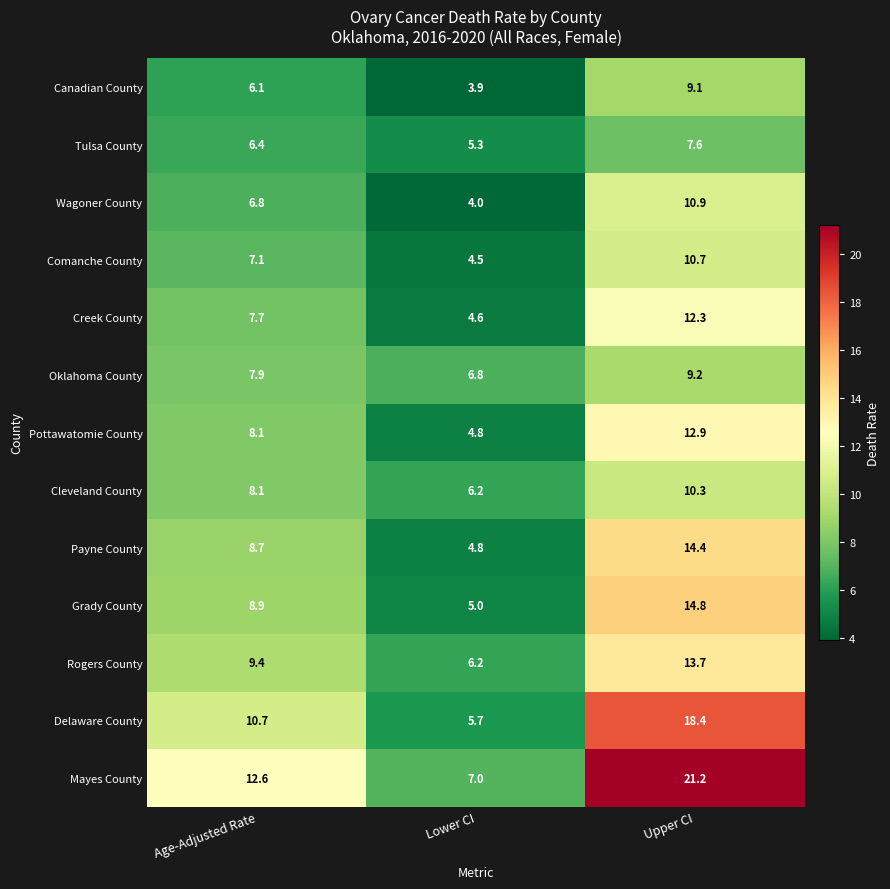

Which series changed the most between Age-Adjusted Rate and Lower CI?

Mayes County